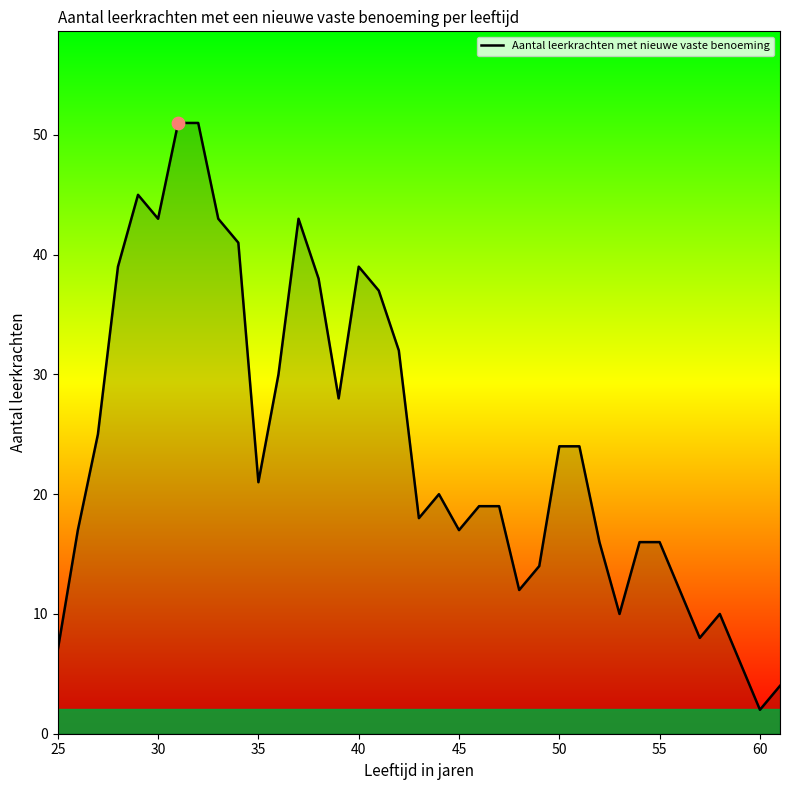

What is the greatest value displayed?

51